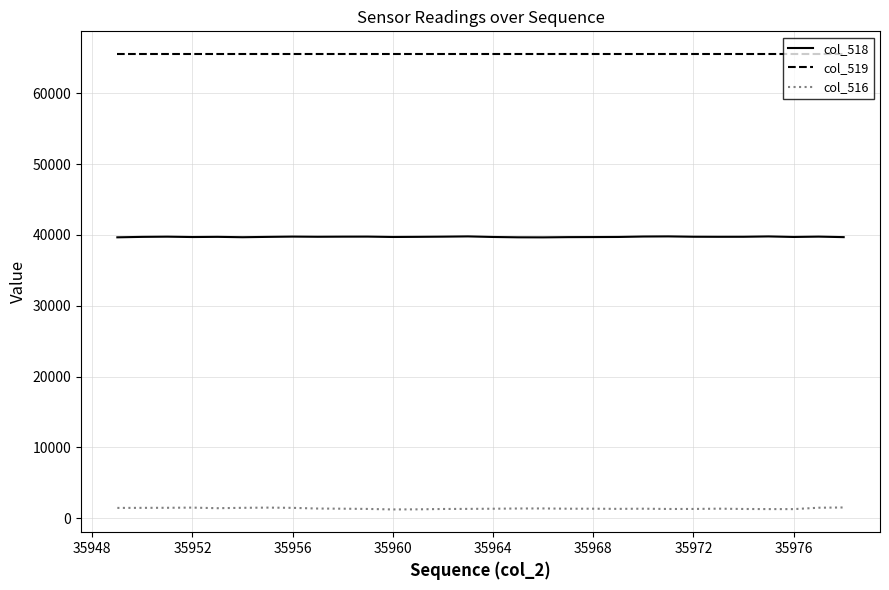

Which series has the largest total across all categories?

col_519